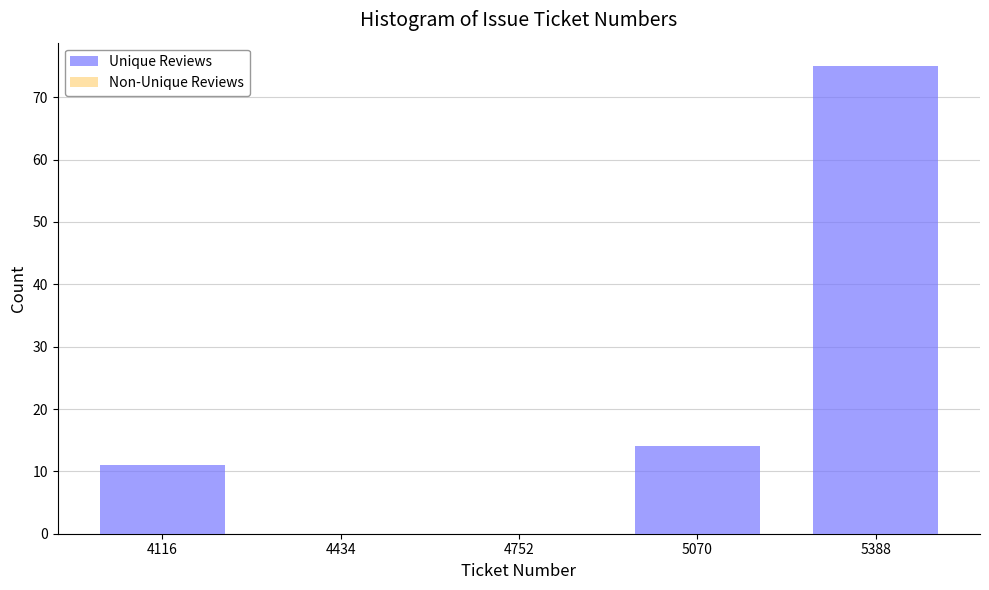

Reading left to right, extract all data points from this chart.

4116=11	4434=0	4752=0	5070=14	5388=75